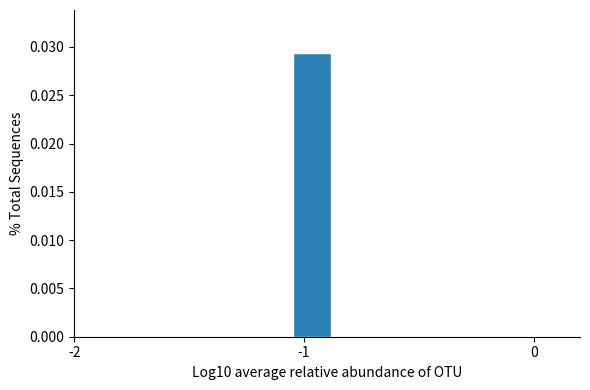

Read against the x-axis, roughly where is the centre of the tallest bar?

-1.0